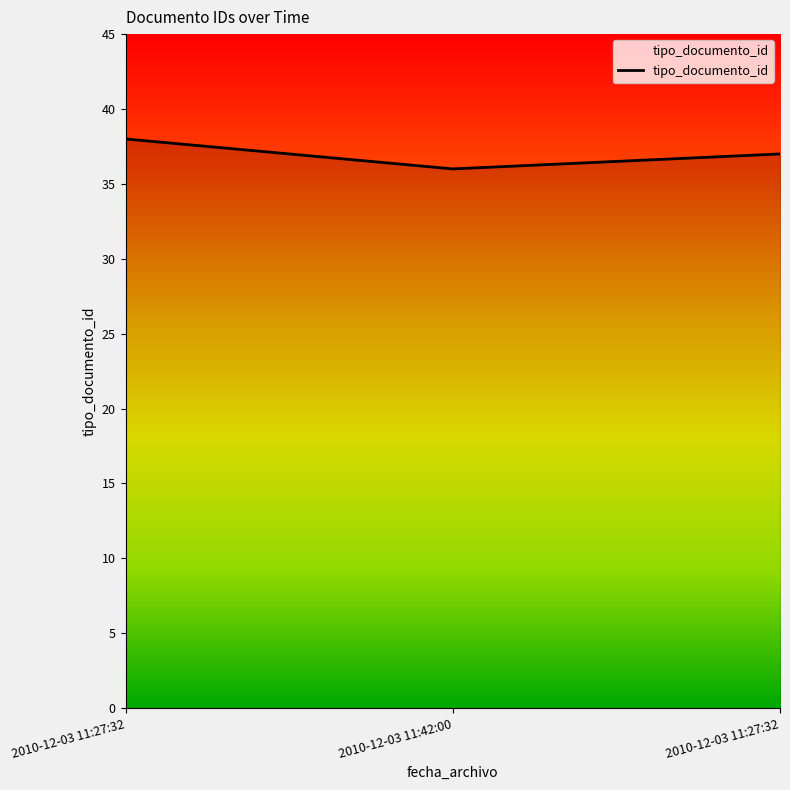

Rank the categories by value from highest to lowest.

2010-12-03 11:27:32, 2010-12-03 11:27:32, 2010-12-03 11:42:00